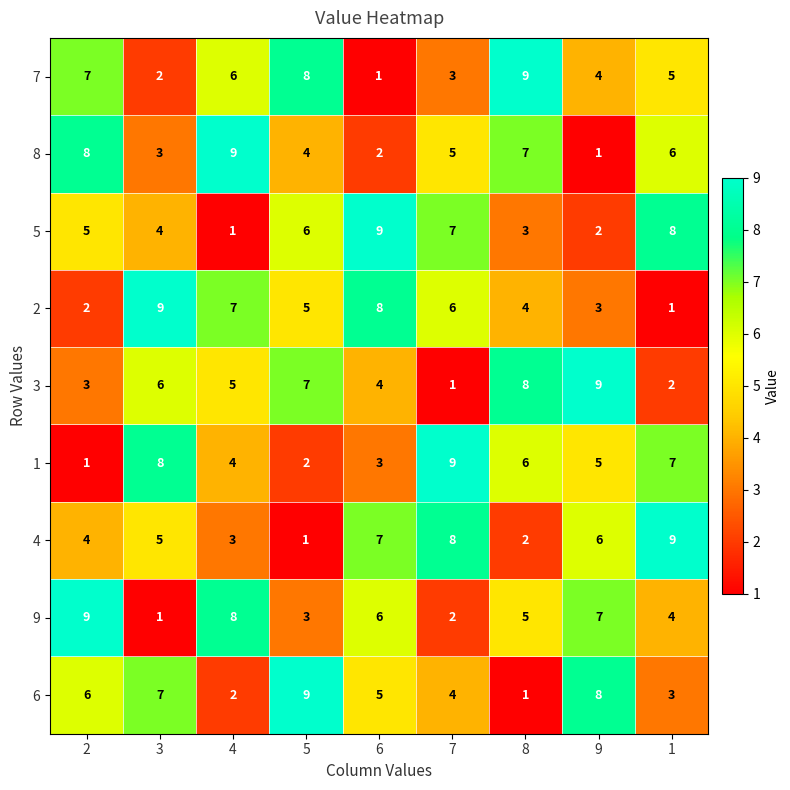

The value of 6 at 9 is 8. True or false?

True